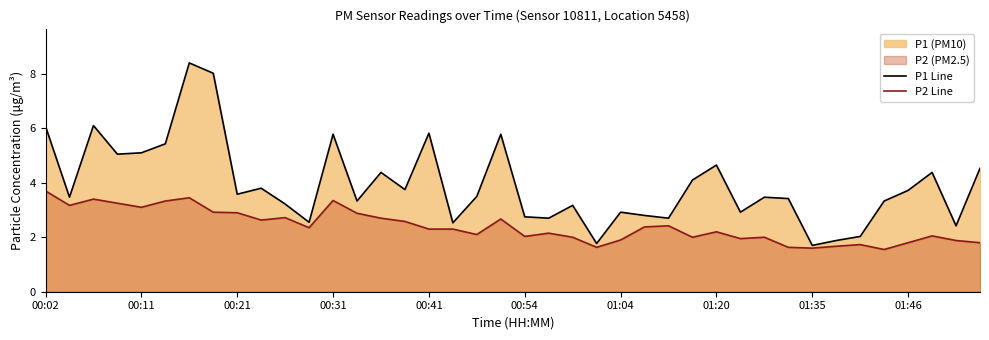

At how many categories does at least one series exceed 3?

27